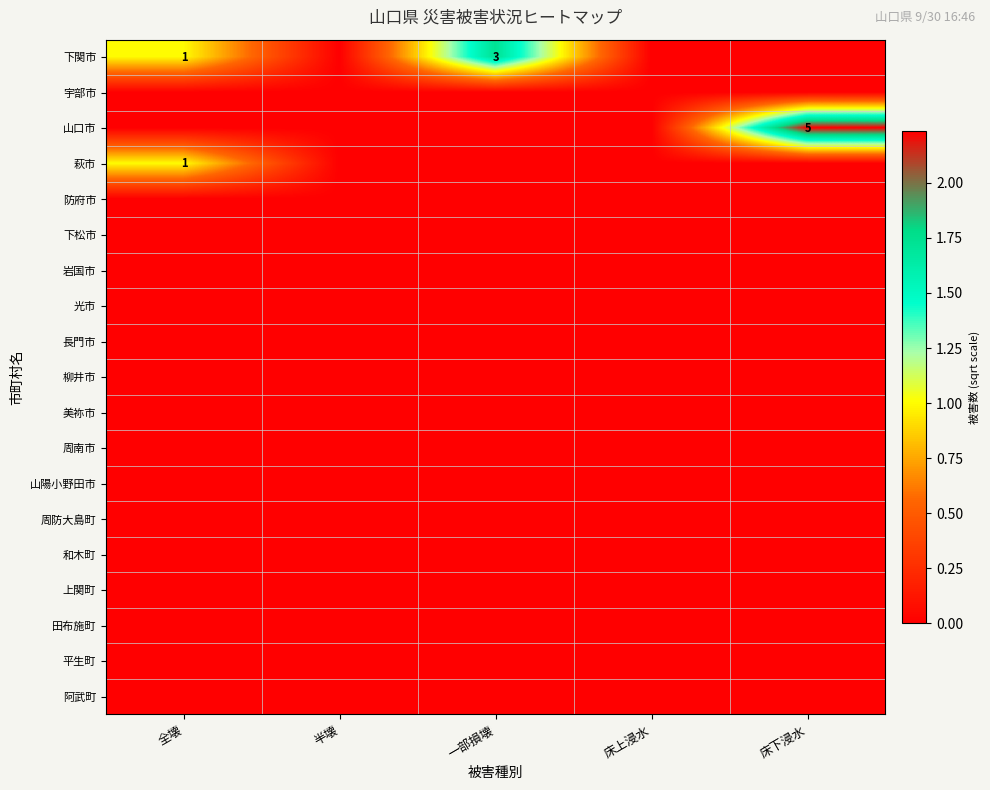

At how many categories does at least one series exceed 1?

2